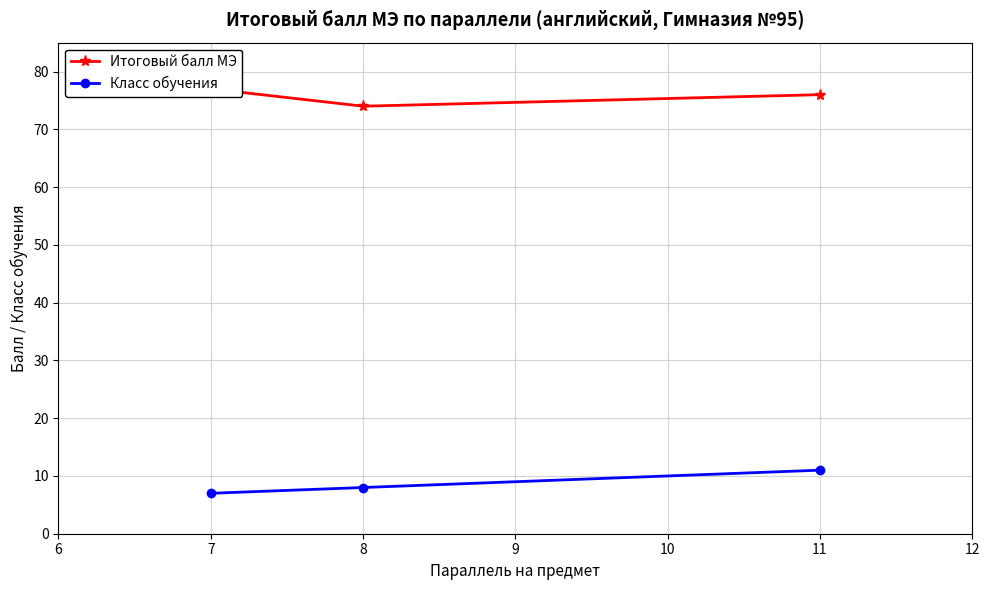

Is it true that Класс обучения equals 17 at 11?

False